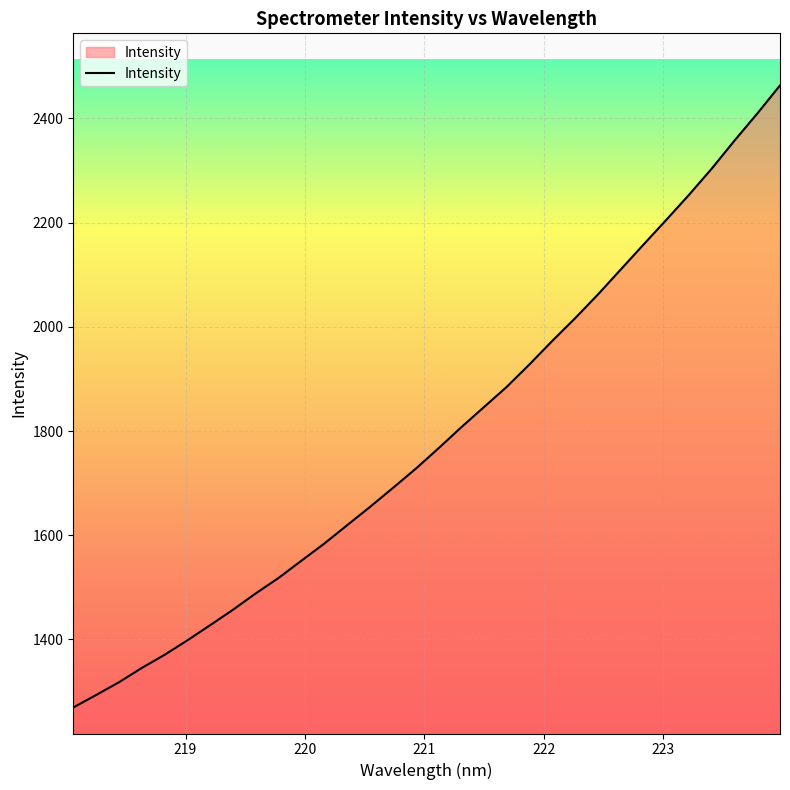

What is the smallest value displayed?

1269.3